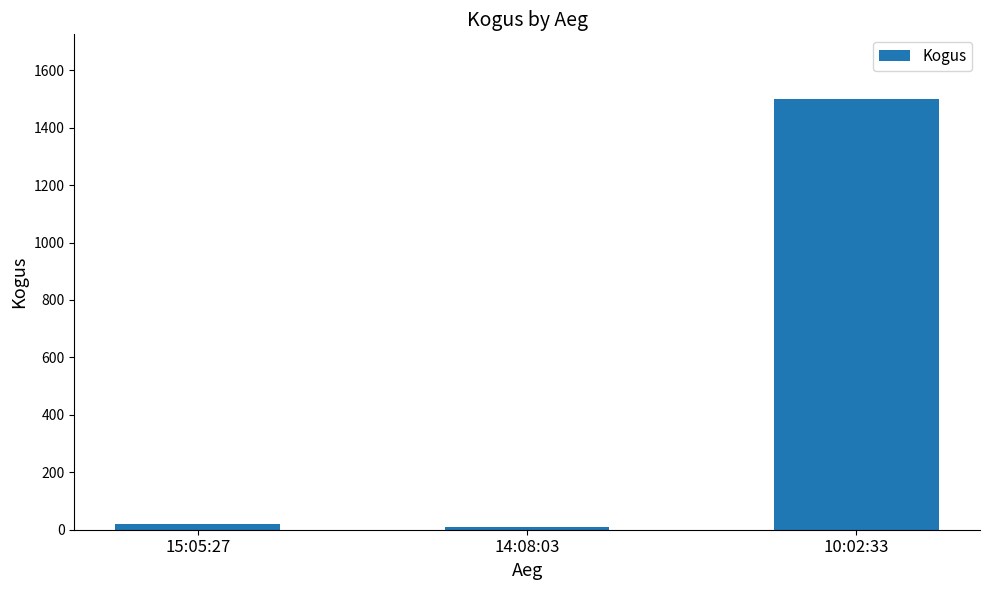

What is the label of the 1st bar from the left?

15:05:27